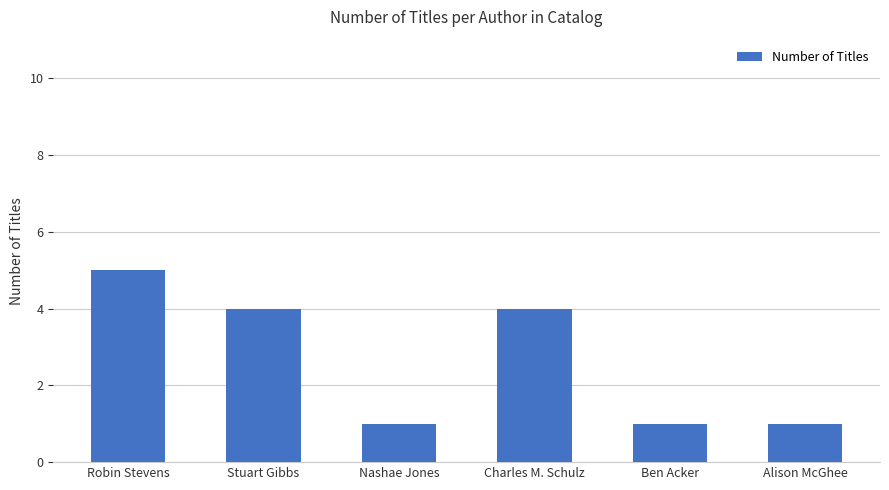

What position from the left is Robin Stevens?

1